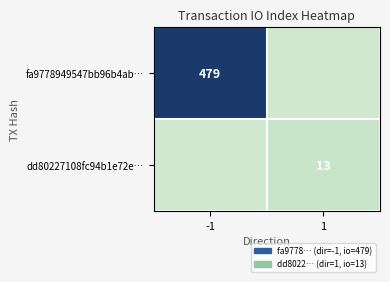

Is the value of dd80227108fc94b1e72e… at 1 greater than the value of fa9778949547bb96b4ab… at -1?

No